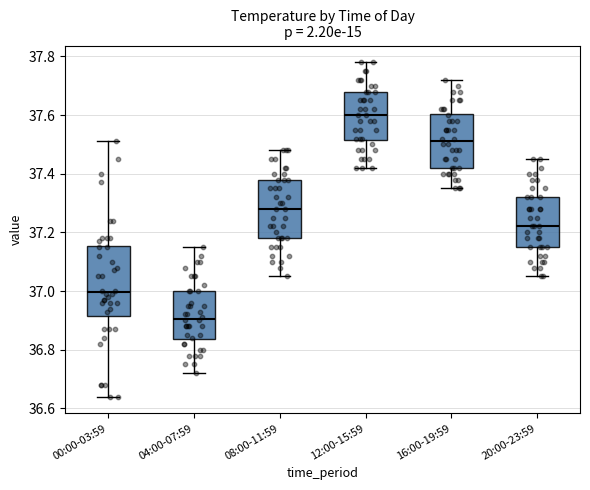

Which box has the highest median line?

12:00-15:59